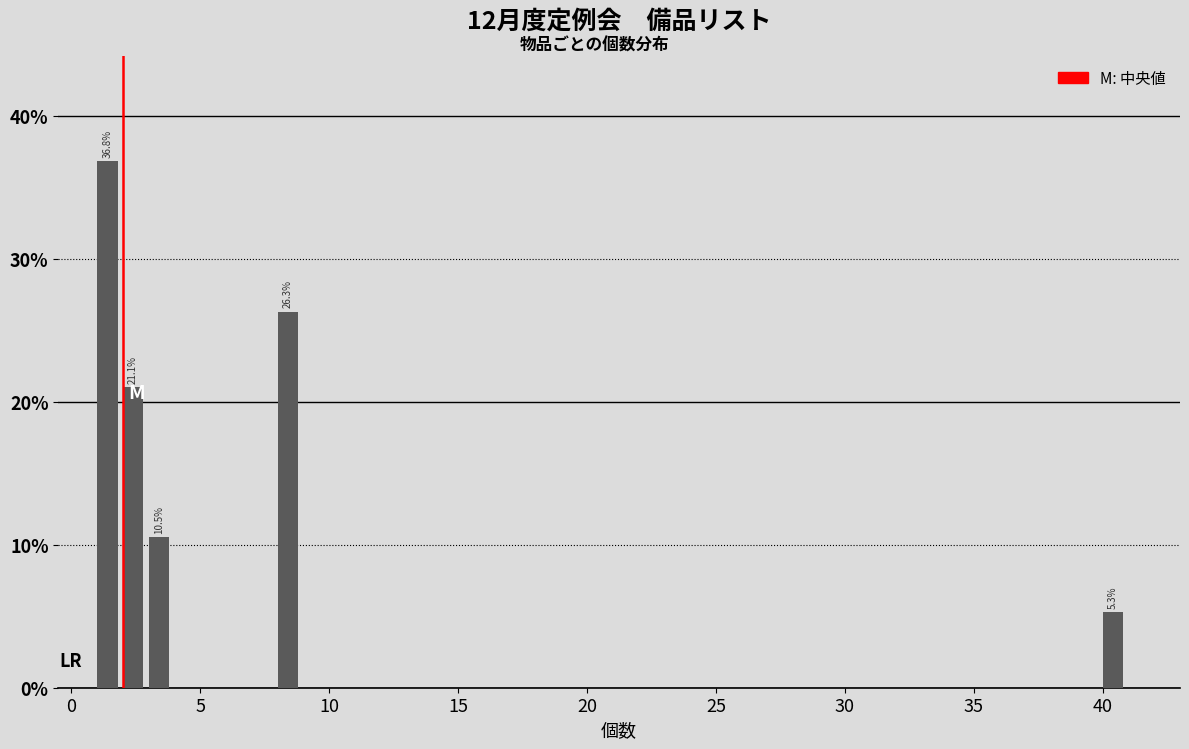

Read against the x-axis, roughly where is the centre of the tallest bar?

1.5